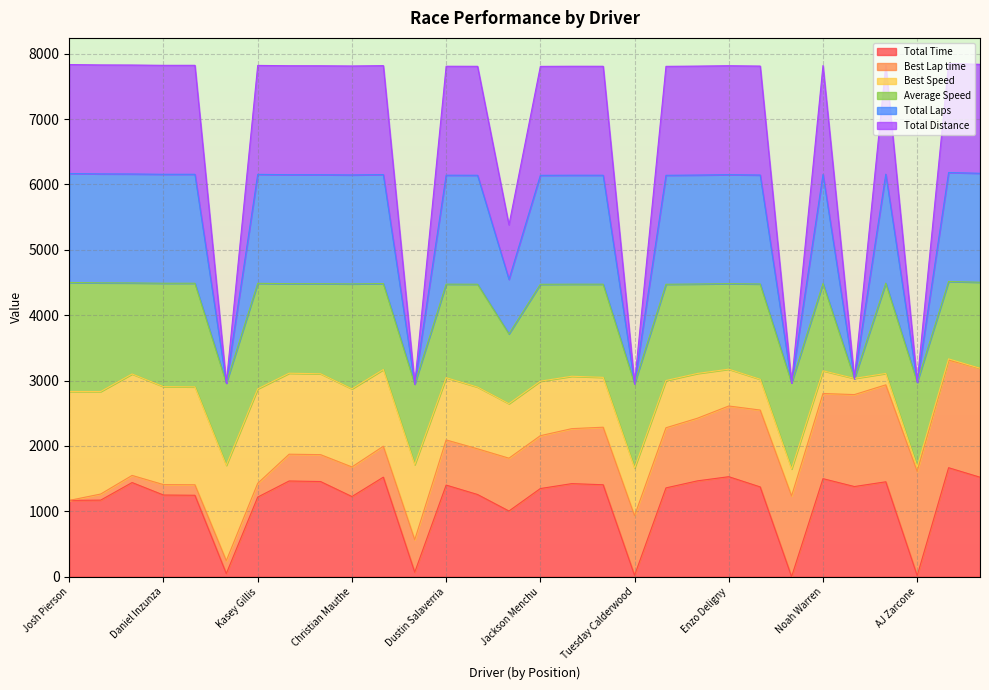

Does the chart have visible grid lines?

Yes